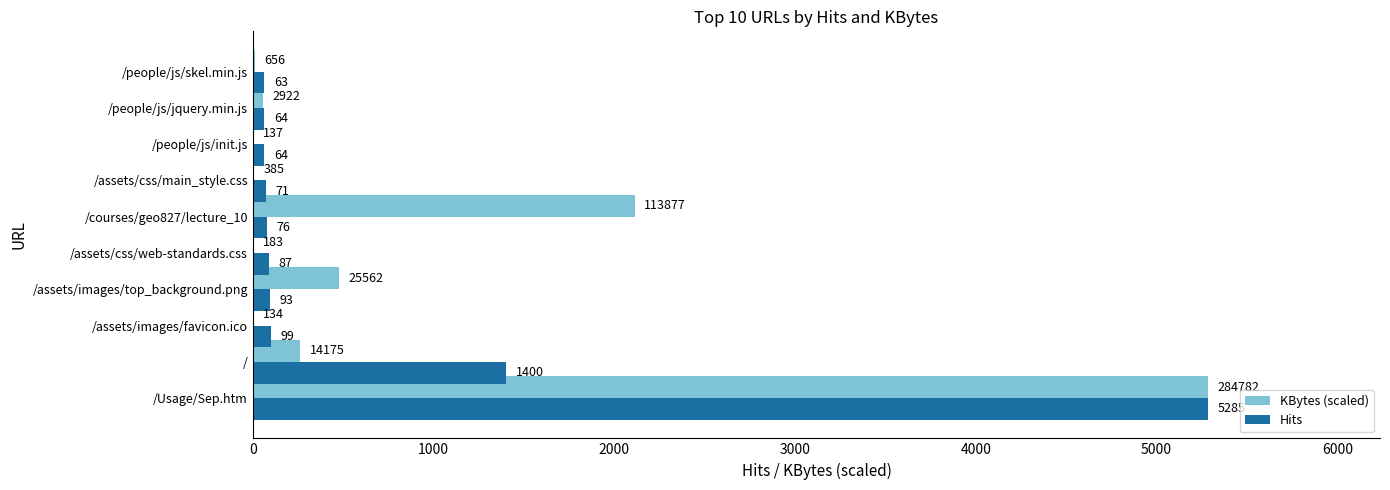

Which series has the largest range (max minus min)?

KBytes (scaled)